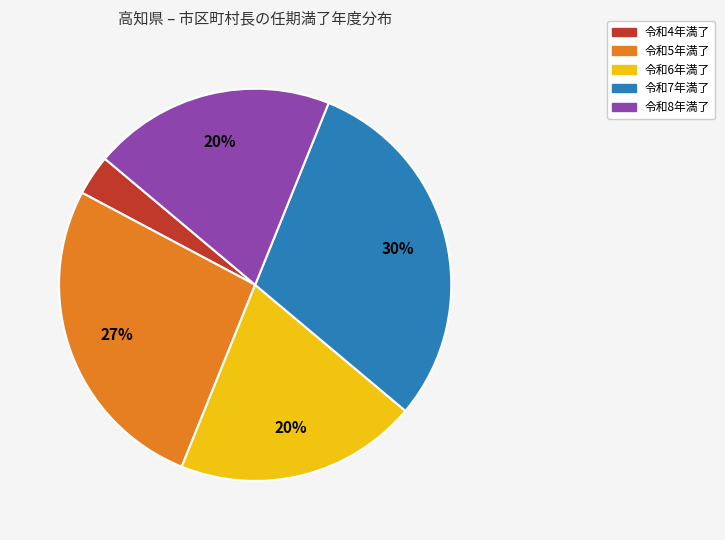

Count the number of slices in the pie.

5